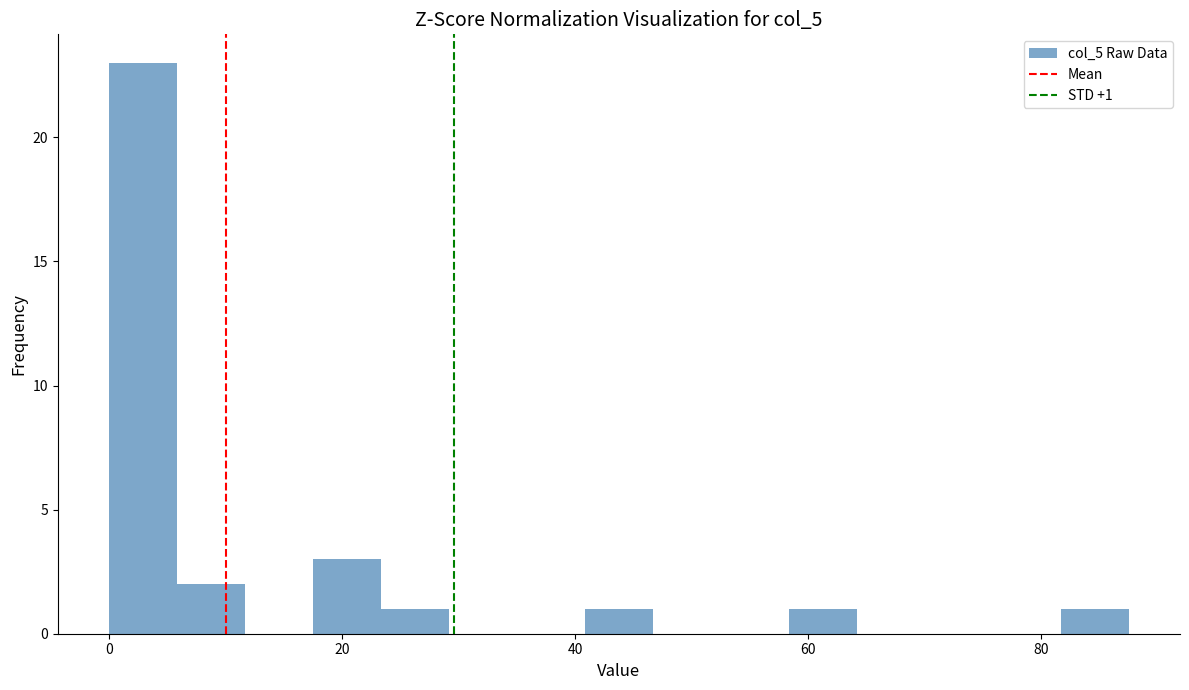

Around what value on the x-axis is the tallest bar? Give the approximate position of its centre, as read against the axis.

2